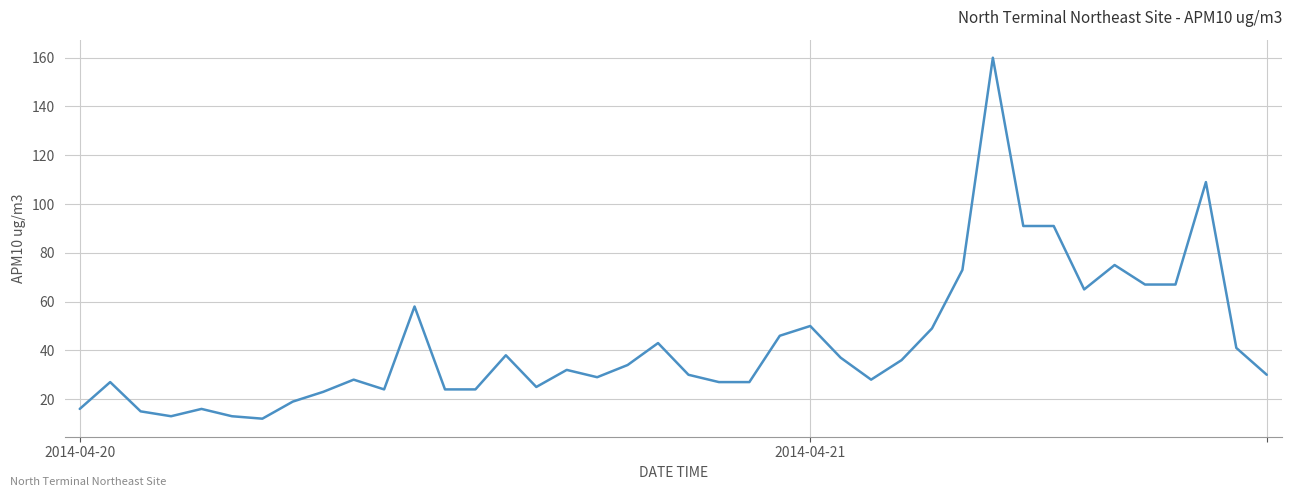

What is the difference between the maximum and minimum values?

148